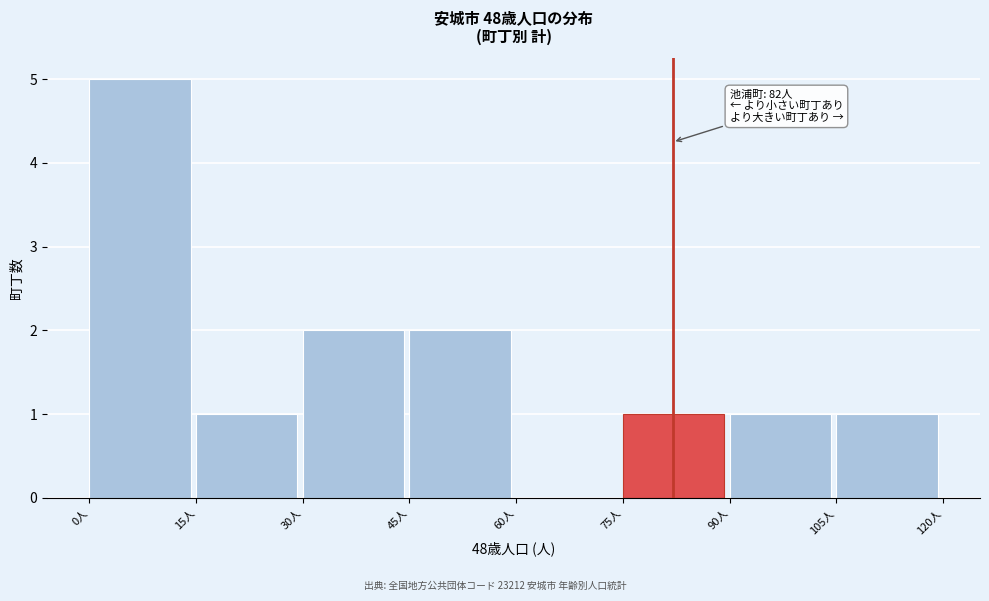

Over which range of the x-axis is the bar tallest?

0 to 15